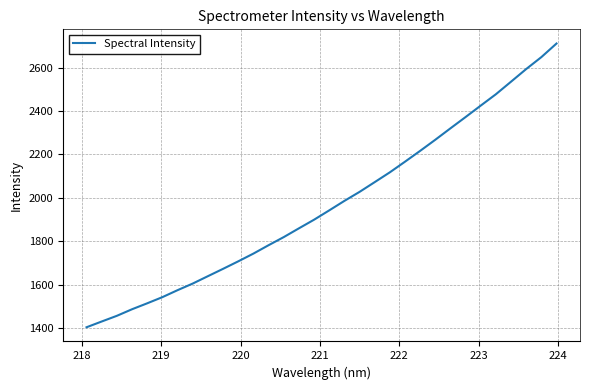

Is this an area chart (filled region under the line)?

No